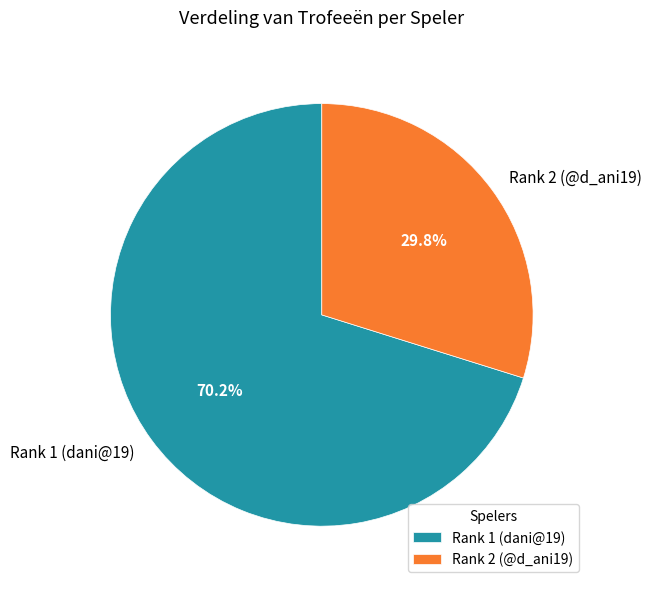

To the nearest percent, what is the combined percentage of Rank 1 (dani@19) and Rank 2 (@d_ani19)?

100%